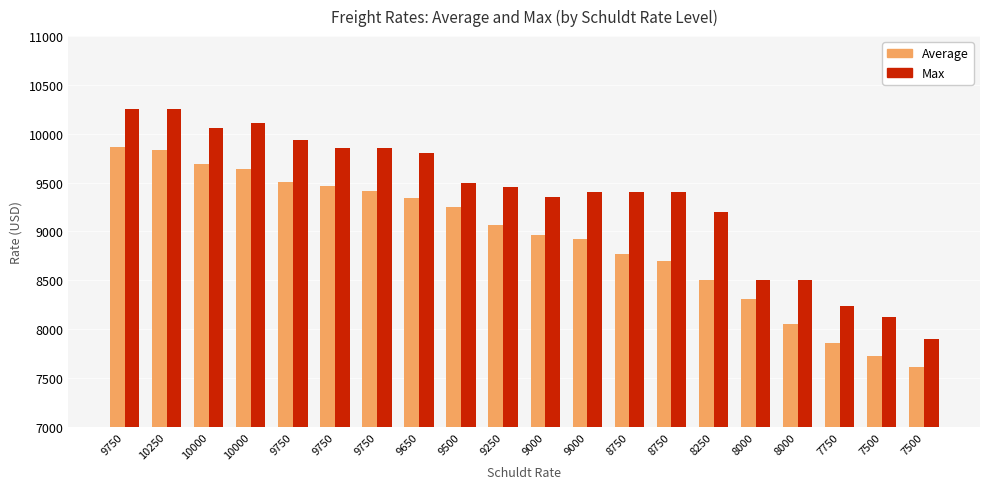

What is the average value of the Average series?

8924